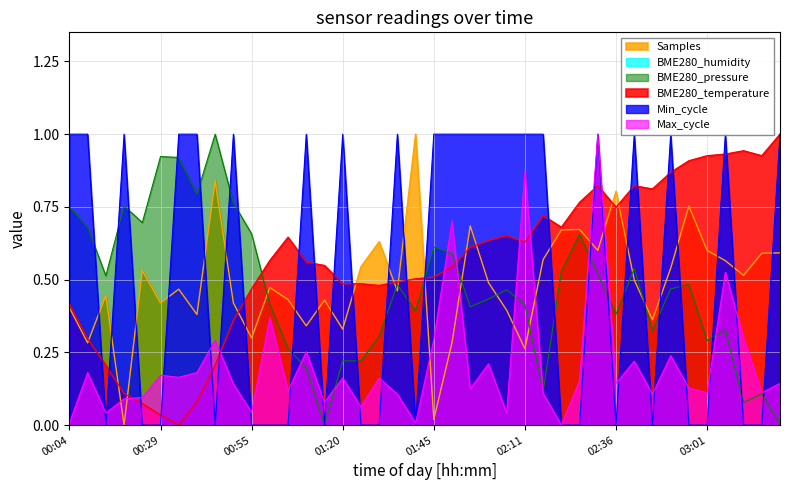

Reading left to right, what are all the values shown in this chart?

BME280_temperature: 00:04=0.4	00:09=0.3	00:14=0.2	00:19=0.1	00:24=0.1	00:29=0.0	00:34=0.0	00:39=0.1	00:45=0.2	00:50=0.4	00:55=0.5	01:00=0.6	01:05=0.6	01:10=0.6	01:15=0.5	01:20=0.5	01:25=0.5	01:30=0.5	01:35=0.5	01:40=0.5	01:45=0.5	01:50=0.5	01:55=0.6	02:00=0.6	02:05=0.7	02:11=0.6	02:16=0.7	02:21=0.7	02:26=0.8	02:31=0.8	02:36=0.7	02:41=0.8	02:46=0.8	02:51=0.9	02:56=0.9	03:01=0.9	03:06=0.9	03:11=0.9	03:16=0.9	03:21=1.0
BME280_pressure: 00:04=0.8	00:09=0.7	00:14=0.5	00:19=0.8	00:24=0.7	00:29=0.9	00:34=0.9	00:39=0.8	00:45=1.0	00:50=0.8	00:55=0.7	01:00=0.4	01:05=0.3	01:10=0.2	01:15=0.0	01:20=0.2	01:25=0.2	01:30=0.3	01:35=0.5	01:40=0.4	01:45=0.6	01:50=0.6	01:55=0.4	02:00=0.4	02:05=0.5	02:11=0.4	02:16=0.1	02:21=0.5	02:26=0.7	02:31=0.5	02:36=0.4	02:41=0.5	02:46=0.3	02:51=0.5	02:56=0.5	03:01=0.3	03:06=0.3	03:11=0.1	03:16=0.1	03:21=0.0
Samples: 00:04=0.4	00:09=0.3	00:14=0.4	00:19=0.0	00:24=0.5	00:29=0.4	00:34=0.5	00:39=0.4	00:45=0.8	00:50=0.4	00:55=0.3	01:00=0.5	01:05=0.4	01:10=0.3	01:15=0.4	01:20=0.3	01:25=0.5	01:30=0.6	01:35=0.5	01:40=1.0	01:45=0.0	01:50=0.3	01:55=0.7	02:00=0.5	02:05=0.4	02:11=0.3	02:16=0.6	02:21=0.7	02:26=0.7	02:31=0.6	02:36=0.8	02:41=0.5	02:46=0.4	02:51=0.5	02:56=0.8	03:01=0.6	03:06=0.6	03:11=0.5	03:16=0.6	03:21=0.6
Min_cycle: 00:04=1.0	00:09=1.0	00:14=0.0	00:19=1.0	00:24=0.0	00:29=0.0	00:34=1.0	00:39=1.0	00:45=0.0	00:50=1.0	00:55=0.0	01:00=0.0	01:05=0.0	01:10=1.0	01:15=0.0	01:20=1.0	01:25=0.0	01:30=0.0	01:35=1.0	01:40=0.0	01:45=1.0	01:50=1.0	01:55=1.0	02:00=1.0	02:05=1.0	02:11=1.0	02:16=1.0	02:21=0.0	02:26=0.0	02:31=1.0	02:36=0.0	02:41=1.0	02:46=0.0	02:51=1.0	02:56=0.0	03:01=0.0	03:06=1.0	03:11=0.0	03:16=0.0	03:21=1.0
Max_cycle: 00:04=0.0	00:09=0.2	00:14=0.0	00:19=0.1	00:24=0.1	00:29=0.2	00:34=0.2	00:39=0.2	00:45=0.3	00:50=0.1	00:55=0.0	01:00=0.4	01:05=0.1	01:10=0.3	01:15=0.1	01:20=0.2	01:25=0.1	01:30=0.2	01:35=0.1	01:40=0.0	01:45=0.3	01:50=0.7	01:55=0.1	02:00=0.2	02:05=0.0	02:11=0.9	02:16=0.1	02:21=0.0	02:26=0.2	02:31=1.0	02:36=0.1	02:41=0.2	02:46=0.1	02:51=0.2	02:56=0.1	03:01=0.1	03:06=0.5	03:11=0.3	03:16=0.1	03:21=0.1